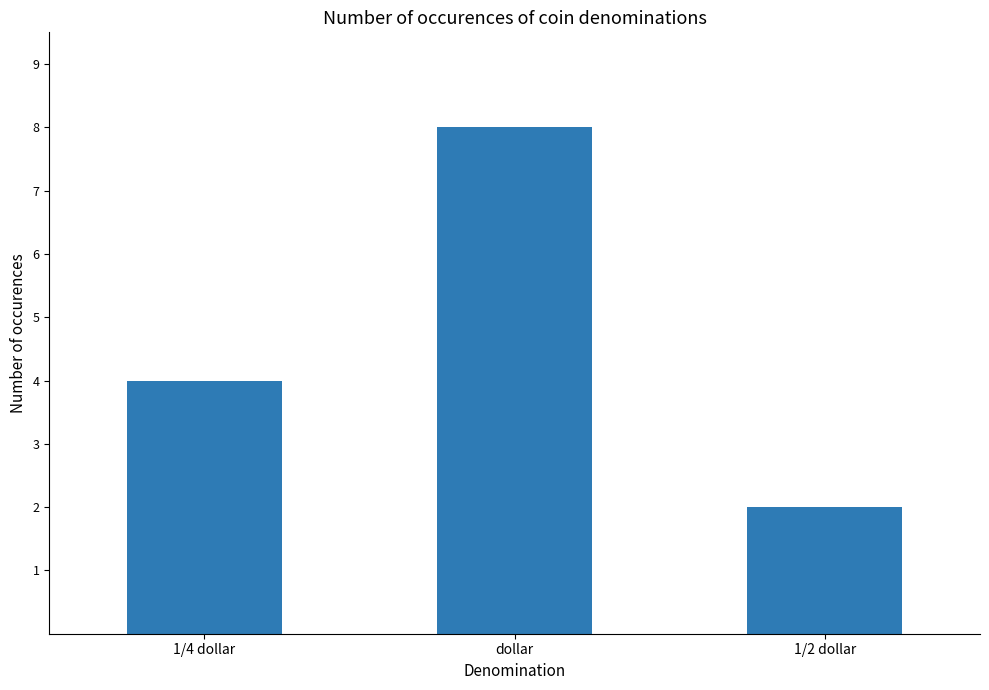

What is the average value?

5